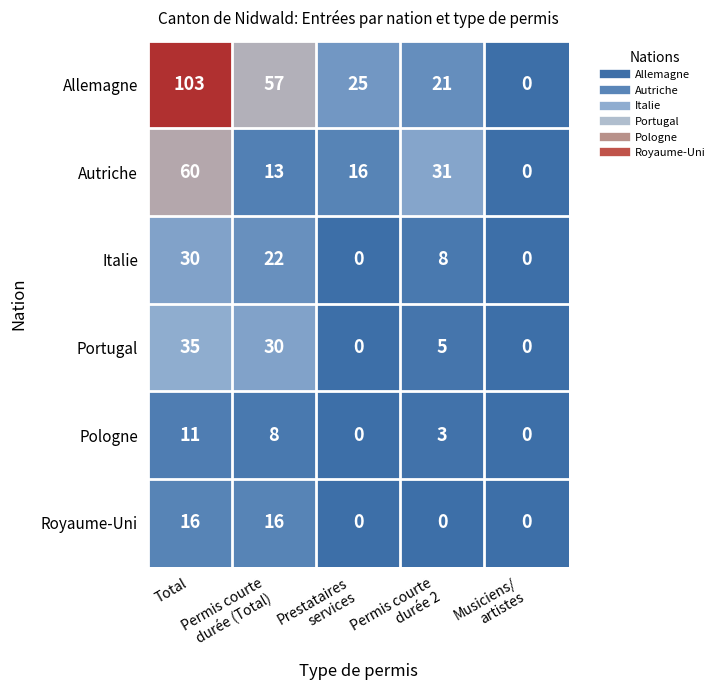

Which series has the widest spread of values?

Allemagne